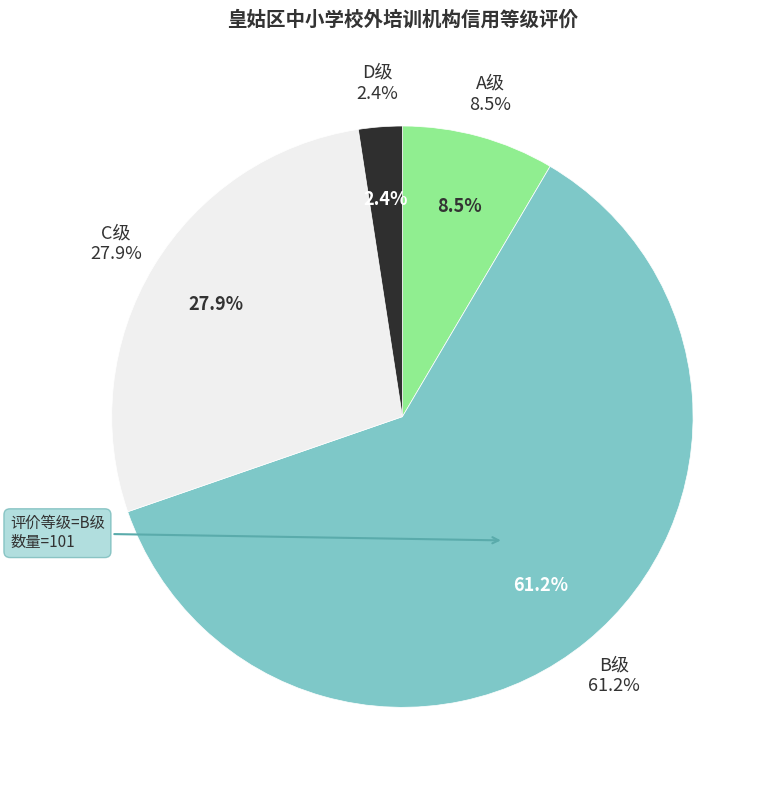

What is the largest slice in the pie chart?

B